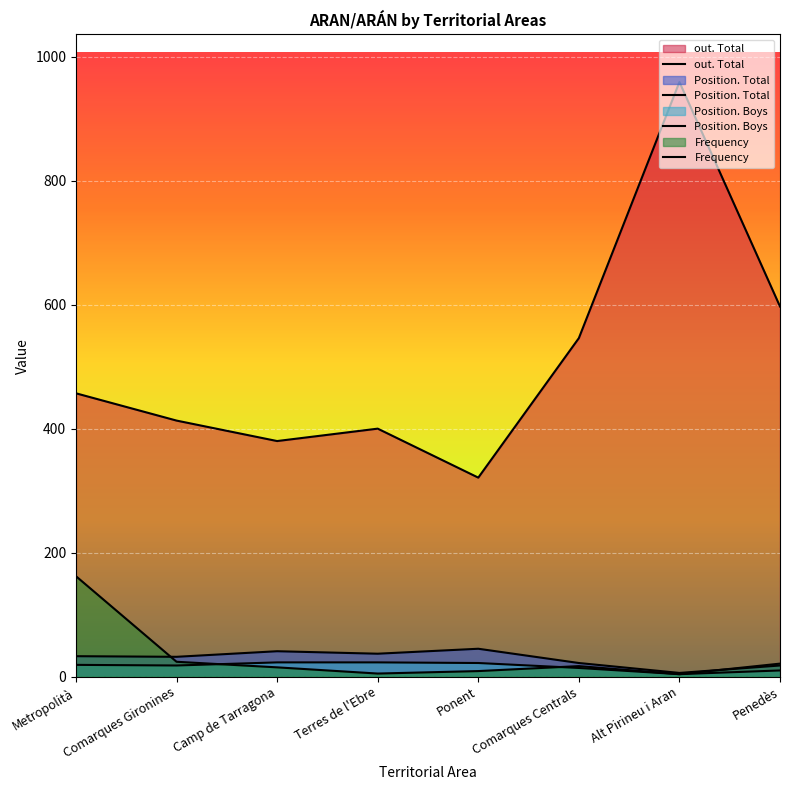

How many lines are shown in the chart?

4